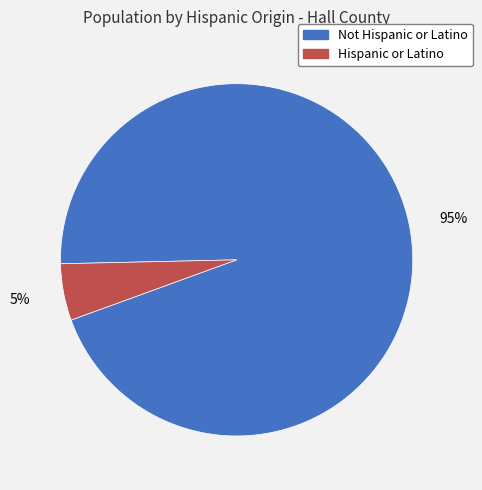

Which category has the biggest portion of the pie?

Not Hispanic or Latino